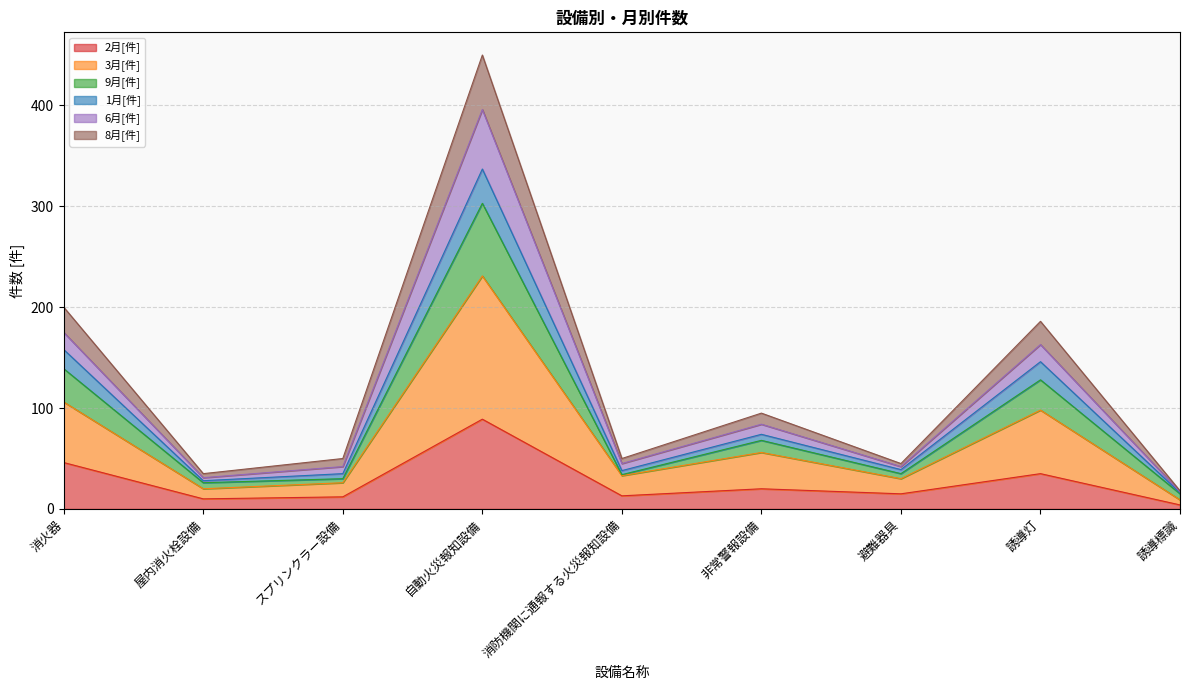

True or false: 6月[件] and 2月[件] intersect in this chart.

False